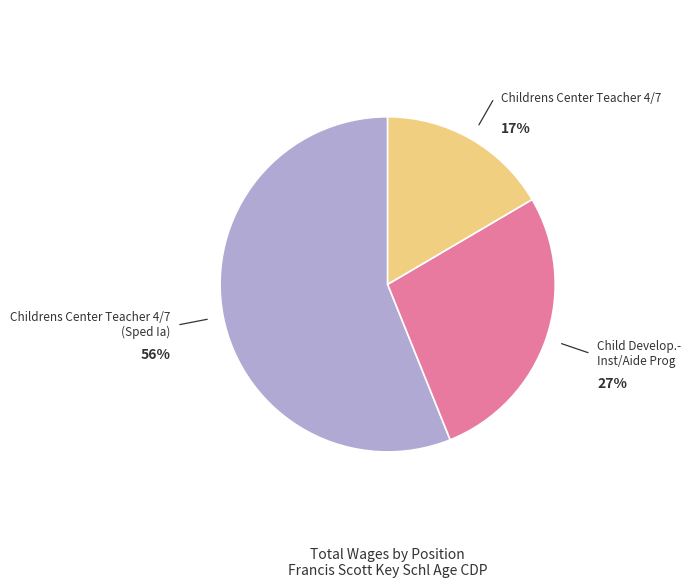

To the nearest percent, what is the average slice percentage?

33%